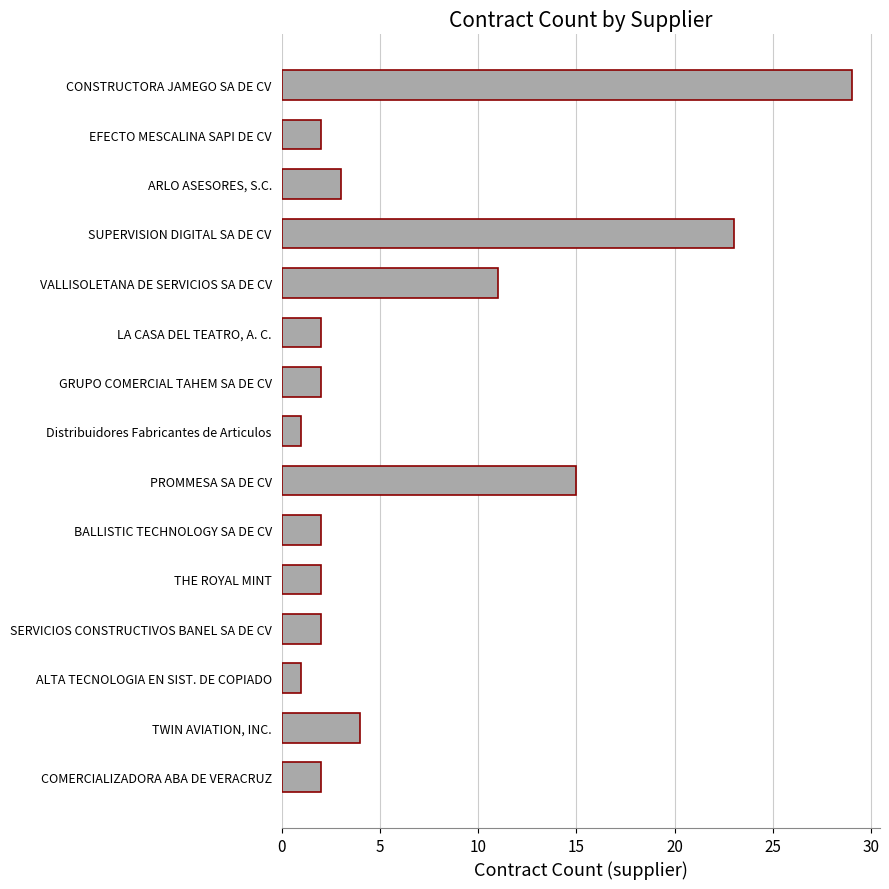

What is the difference between the second highest and minimum values?

22